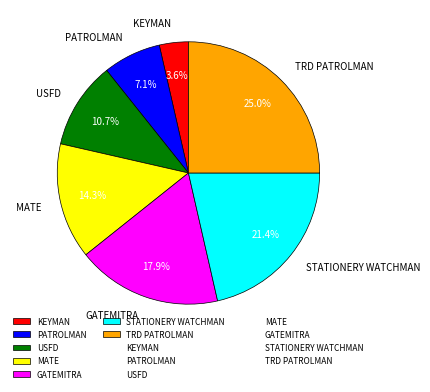

Is it true that PATROLMAN is 7% of the pie?

True